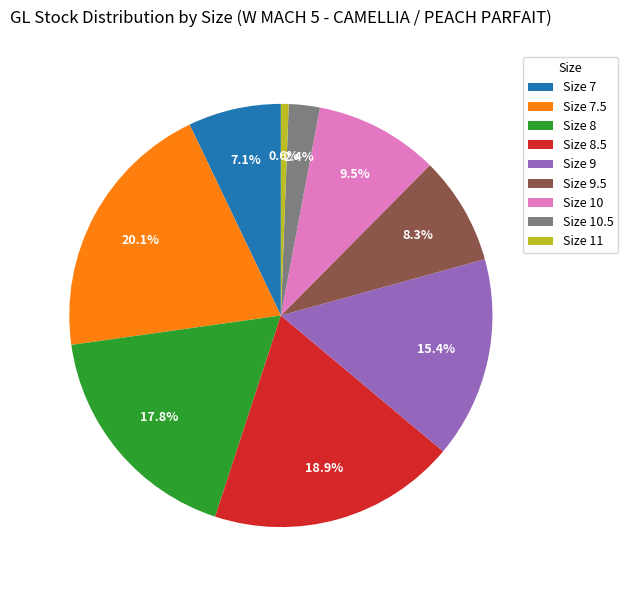

How many segments does this pie chart have?

9